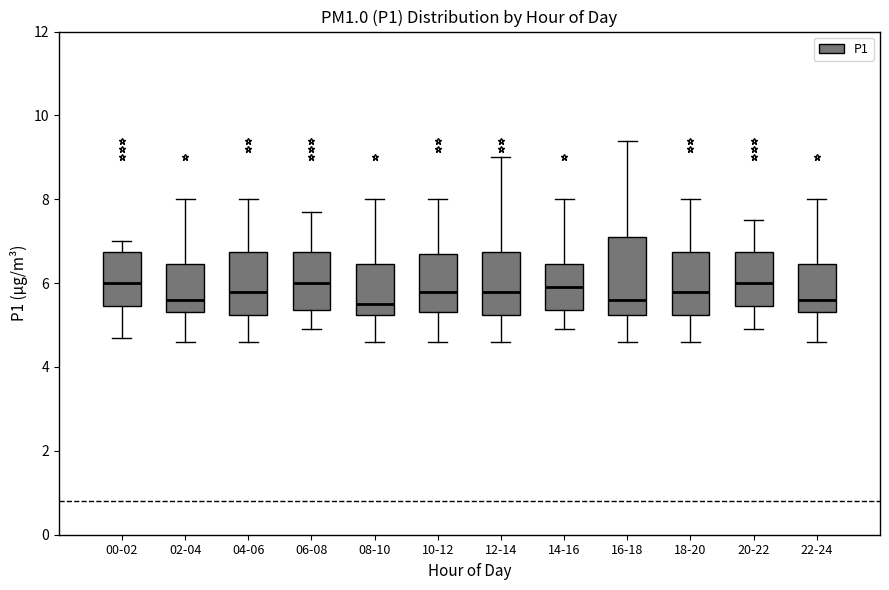

Reading left to right, transcribe this box plot: for each box, give where its median line is, the range the box spans, and where its two whiskers end, as read against the y-axis. The values are not printed on the chart, so give them approximately, as read against the axis.

00-02: median 6.0, box 5.4 to 6.8, whiskers 4.8 to 7.0
02-04: median 5.6, box 5.4 to 6.4, whiskers 4.6 to 8.0
04-06: median 5.8, box 5.2 to 6.8, whiskers 4.6 to 8.0
06-08: median 6.0, box 5.4 to 6.8, whiskers 5.0 to 7.8
08-10: median 5.6, box 5.2 to 6.4, whiskers 4.6 to 8.0
10-12: median 5.8, box 5.4 to 6.8, whiskers 4.6 to 8.0
12-14: median 5.8, box 5.2 to 6.8, whiskers 4.6 to 9.0
14-16: median 6.0, box 5.4 to 6.4, whiskers 5.0 to 8.0
16-18: median 5.6, box 5.2 to 7.2, whiskers 4.6 to 9.4
18-20: median 5.8, box 5.2 to 6.8, whiskers 4.6 to 8.0
20-22: median 6.0, box 5.4 to 6.8, whiskers 5.0 to 7.6
22-24: median 5.6, box 5.4 to 6.4, whiskers 4.6 to 8.0